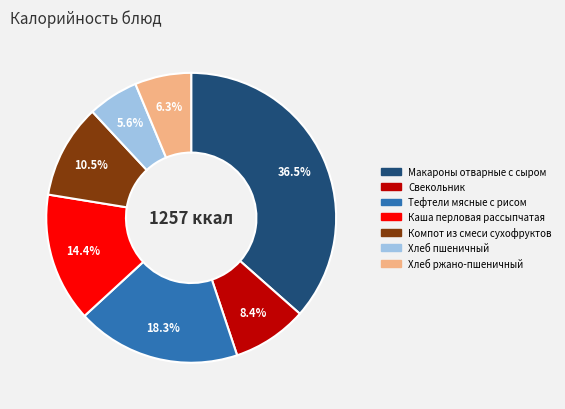

Is it true that Свекольник is 8% of the pie?

True